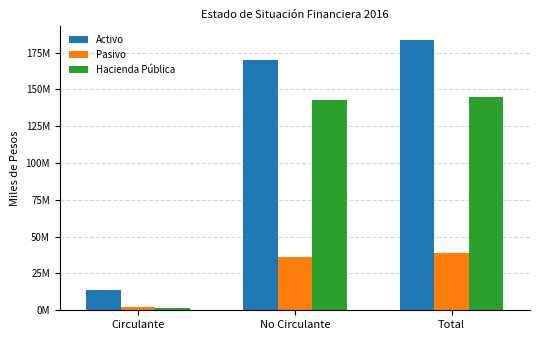

List the series in order of their peak value, highest first.

Activo, Hacienda Pública, Pasivo